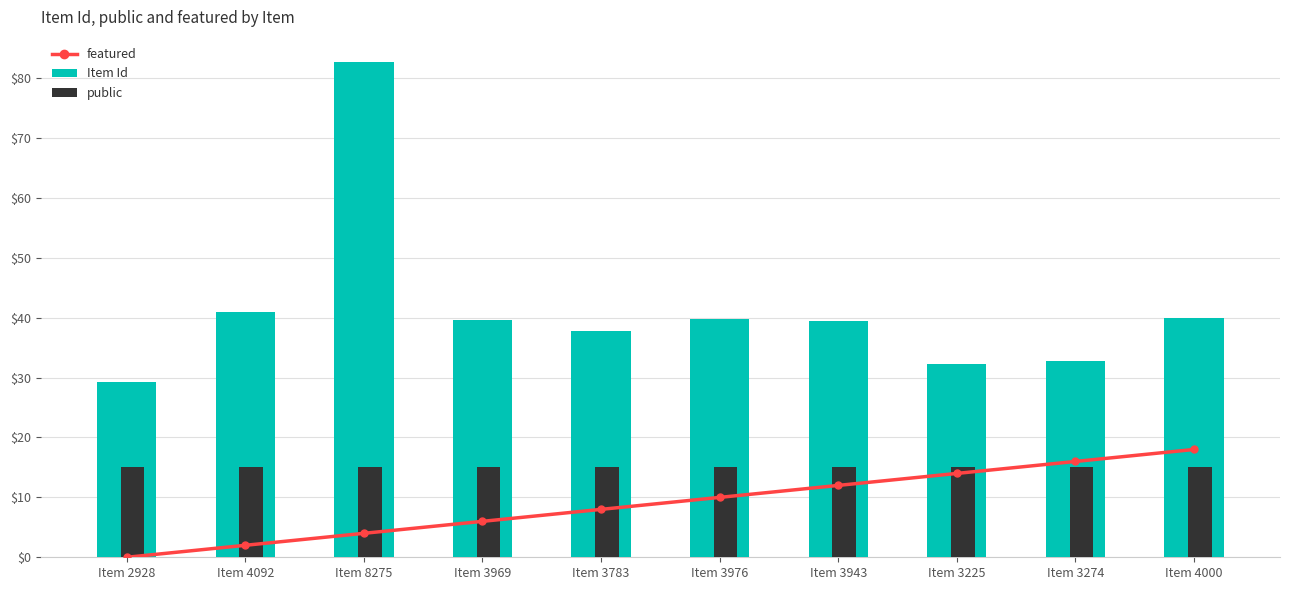

At how many categories does at least one series exceed 34?

7